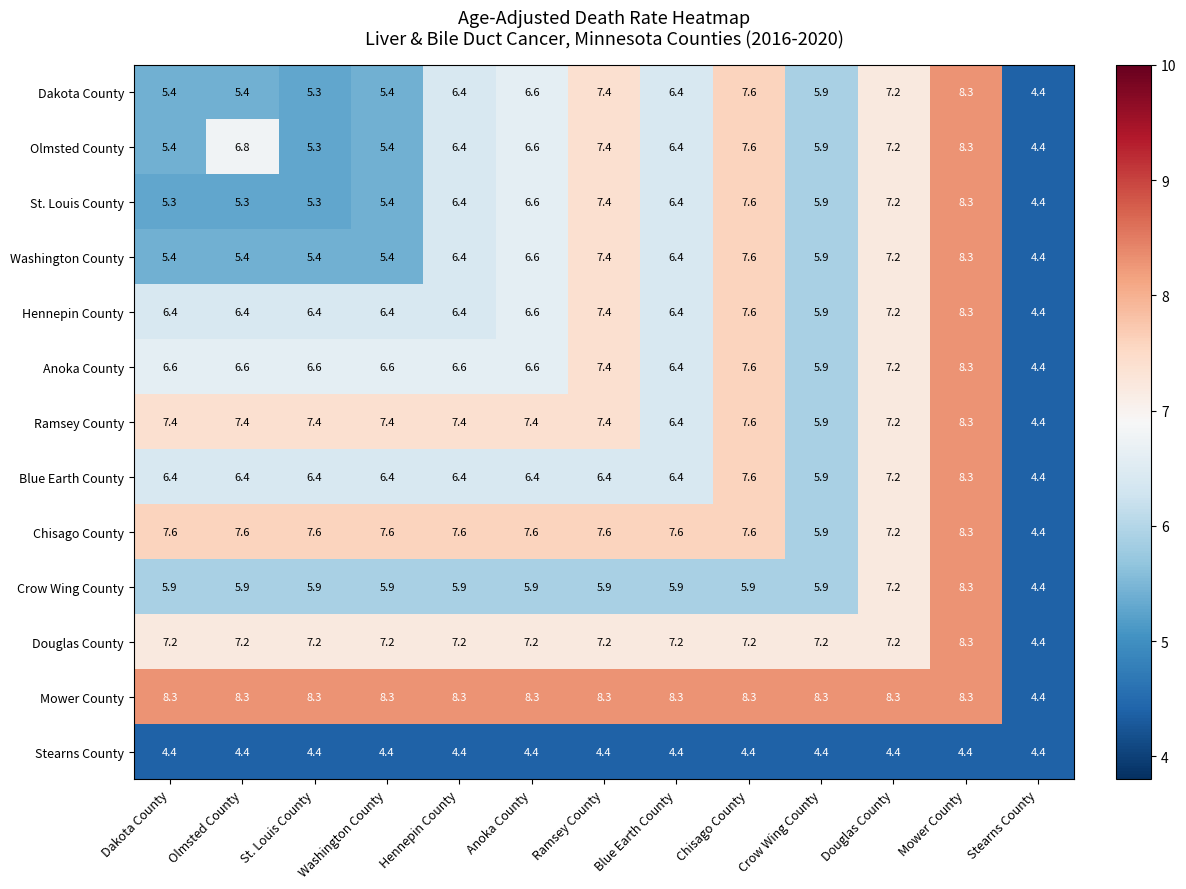

Where does the Chisago County series first go above 7?

Dakota County